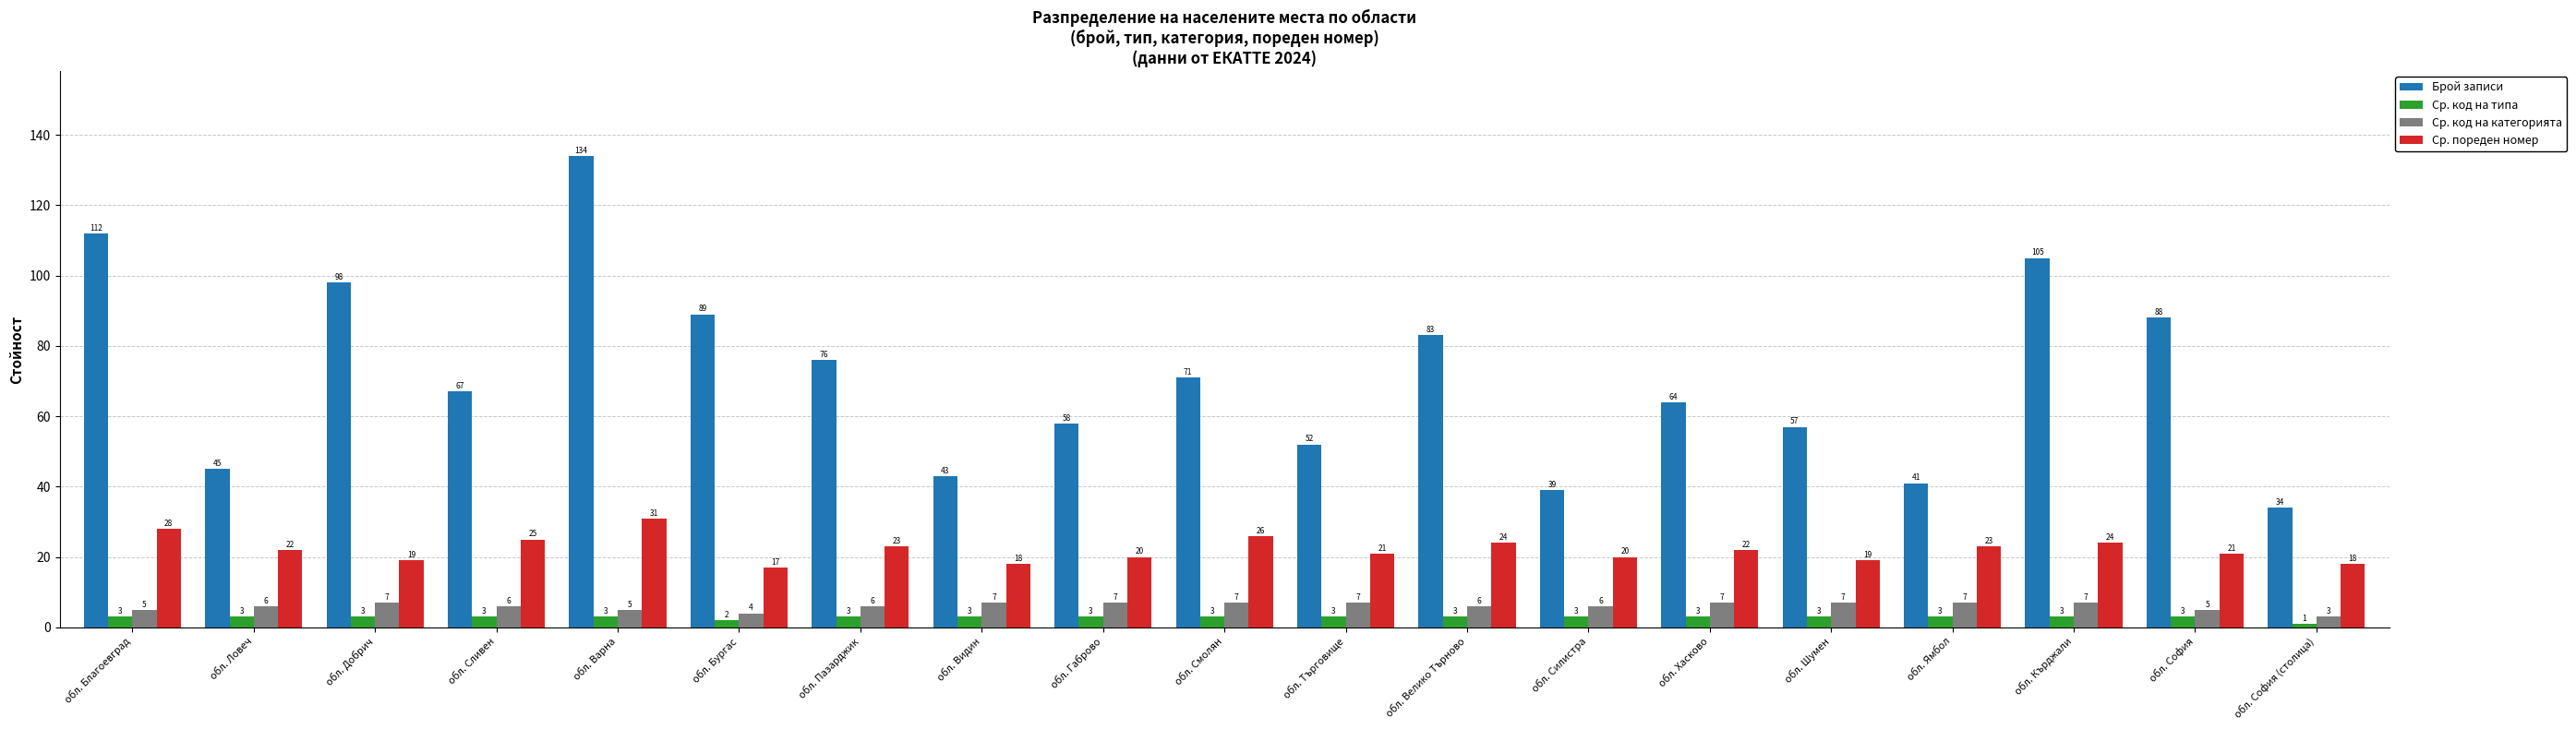

Reading left to right, what are all the values shown in this chart?

Брой записи: 112	45	98	67	134	89	76	43	58	71	52	83	39	64	57	41	105	88	34
Ср. код на типа: 3	3	3	3	3	2	3	3	3	3	3	3	3	3	3	3	3	3	1
Ср. код на категорията: 5	6	7	6	5	4	6	7	7	7	7	6	6	7	7	7	7	5	3
Ср. пореден номер: 28	22	19	25	31	17	23	18	20	26	21	24	20	22	19	23	24	21	18